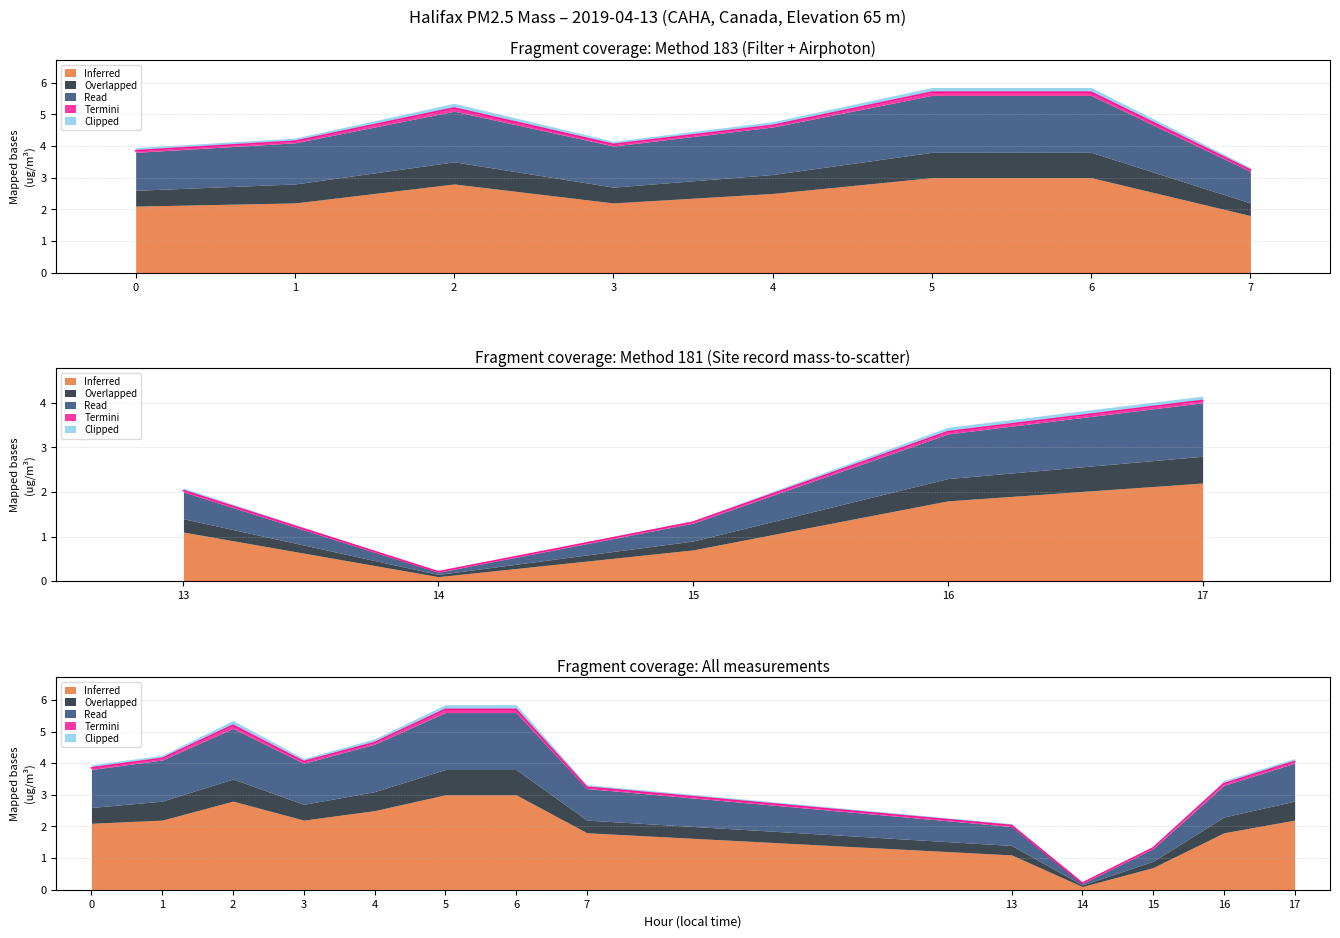

List the labels in order of Clipped value, largest first.

2, 5, 6, 4, 0, 1, 3, 16, 17, 7, 13, 15, 14